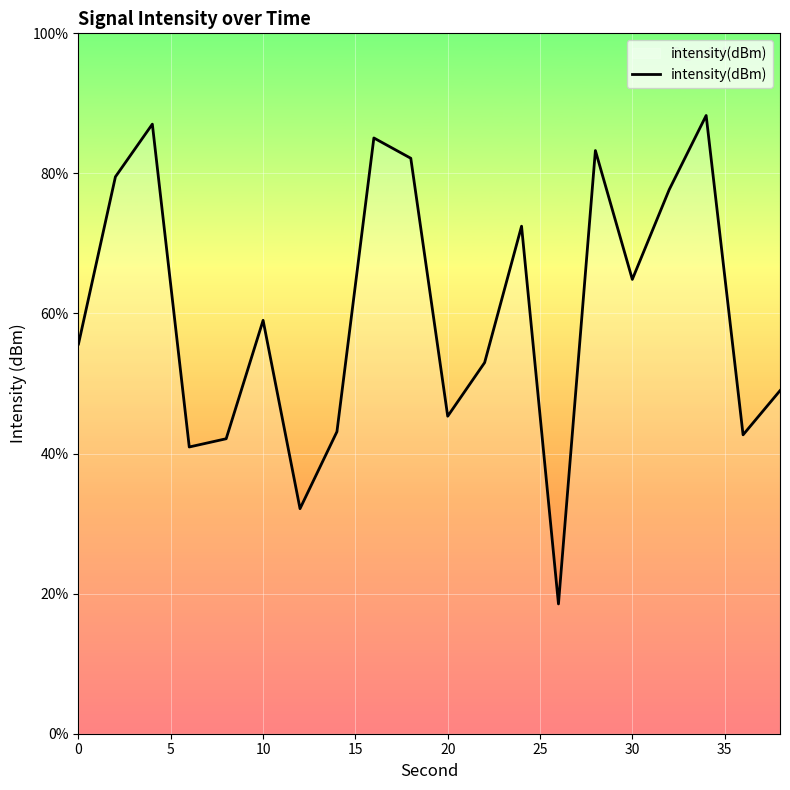

How many points are lower than both their immediate neighbors (excluding endpoints)?

6